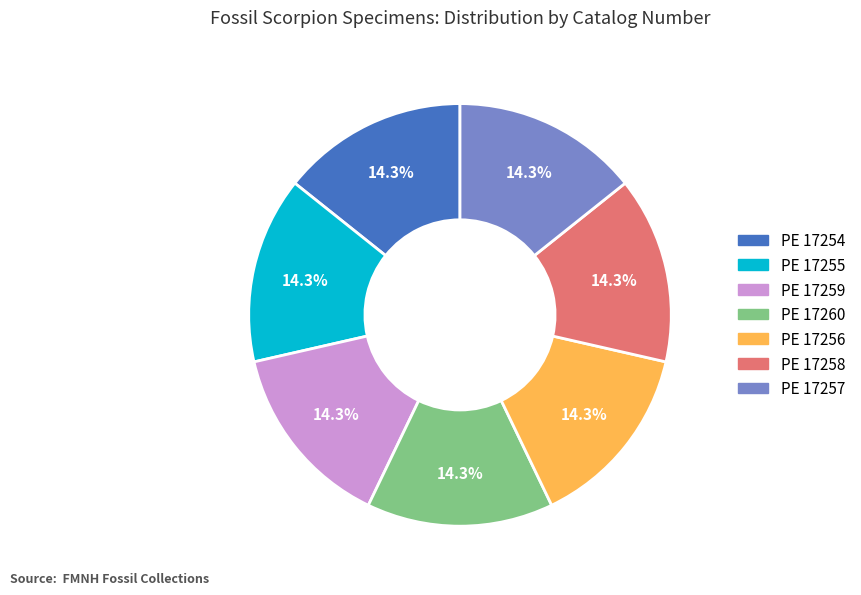

Does PE 17254 represent more than half of the total?

No